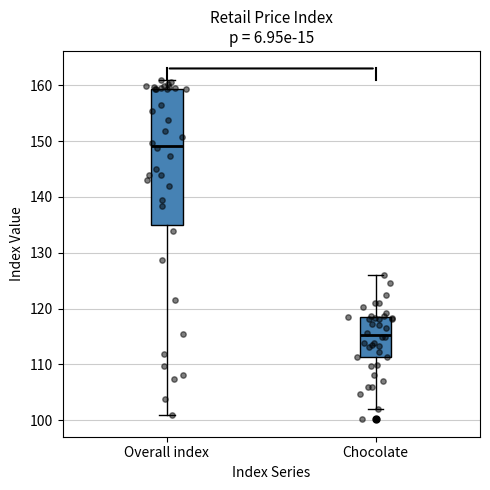

Which box has the lowest median line?

Chocolate